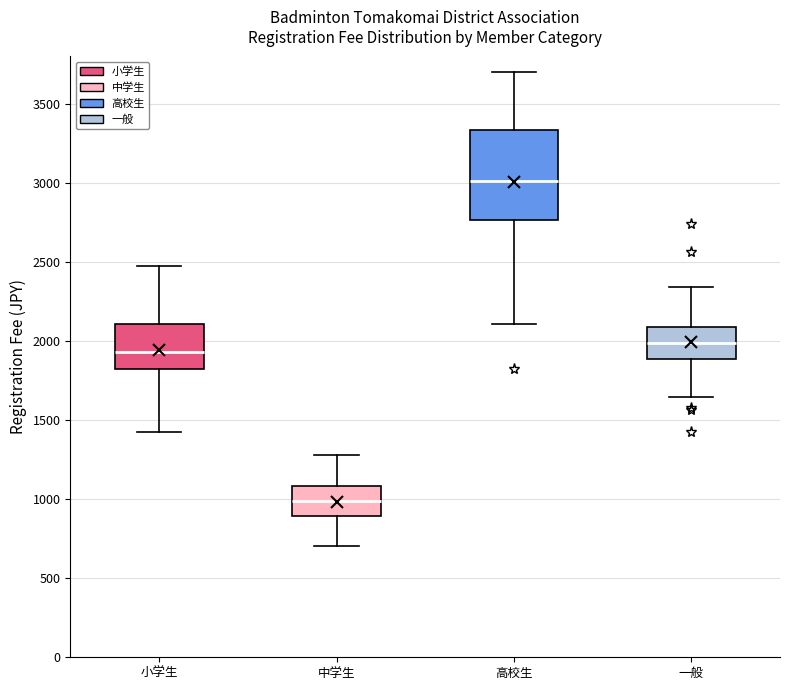

Reading left to right, transcribe this box plot: for each box, give where its median line is, the range the box spans, and where its two whiskers end, as read against the y-axis. The values are not printed on the chart, so give them approximately, as read against the axis.

小学生: median 1950, box 1800 to 2100, whiskers 1450 to 2450
中学生: median 1000, box 900 to 1100, whiskers 700 to 1300
高校生: median 3000, box 2750 to 3350, whiskers 2100 to 3700
一般: median 2000, box 1900 to 2100, whiskers 1650 to 2350